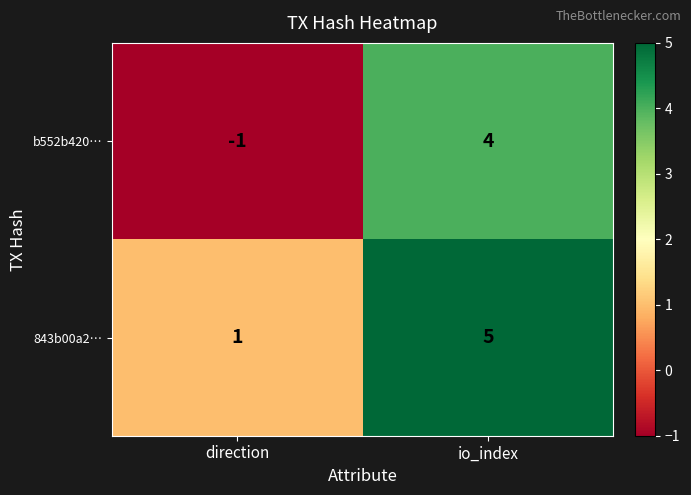

Count the number of categories in the chart.

2